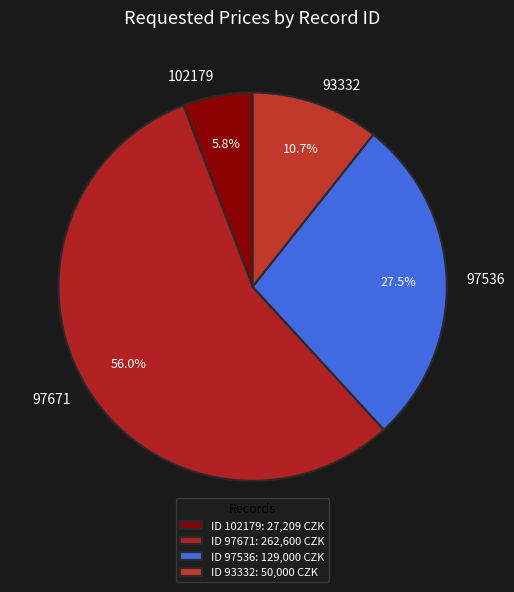

Combined, what portion of the pie is 93332 and 97536?

38.2%